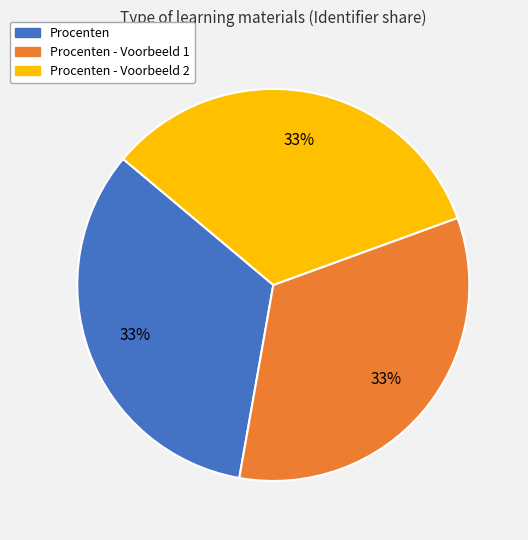

Does any single category account for the majority?

No